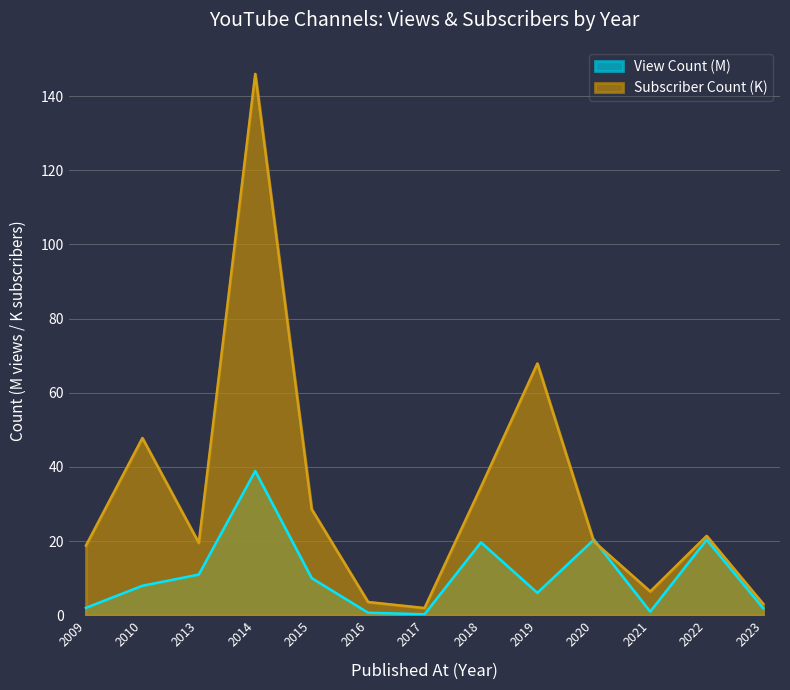

Between 2016 and 2020, which series saw the biggest shift?

View Count (M)